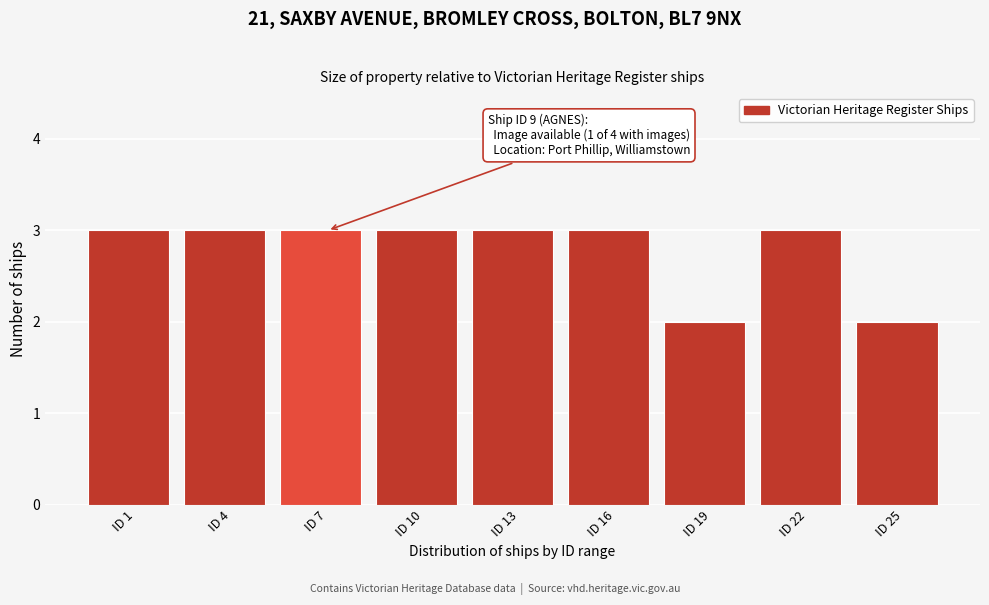

Reading left to right, what are all the values shown in this chart?

3	3	3	3	3	3	2	3	2